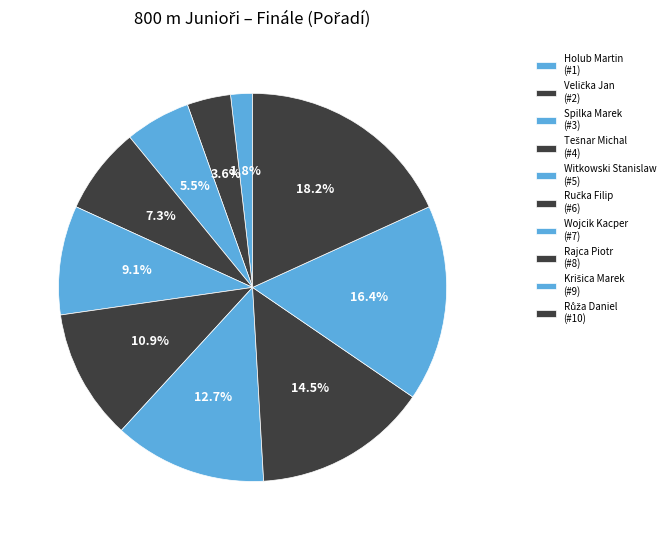

Count the number of slices in the pie.

10